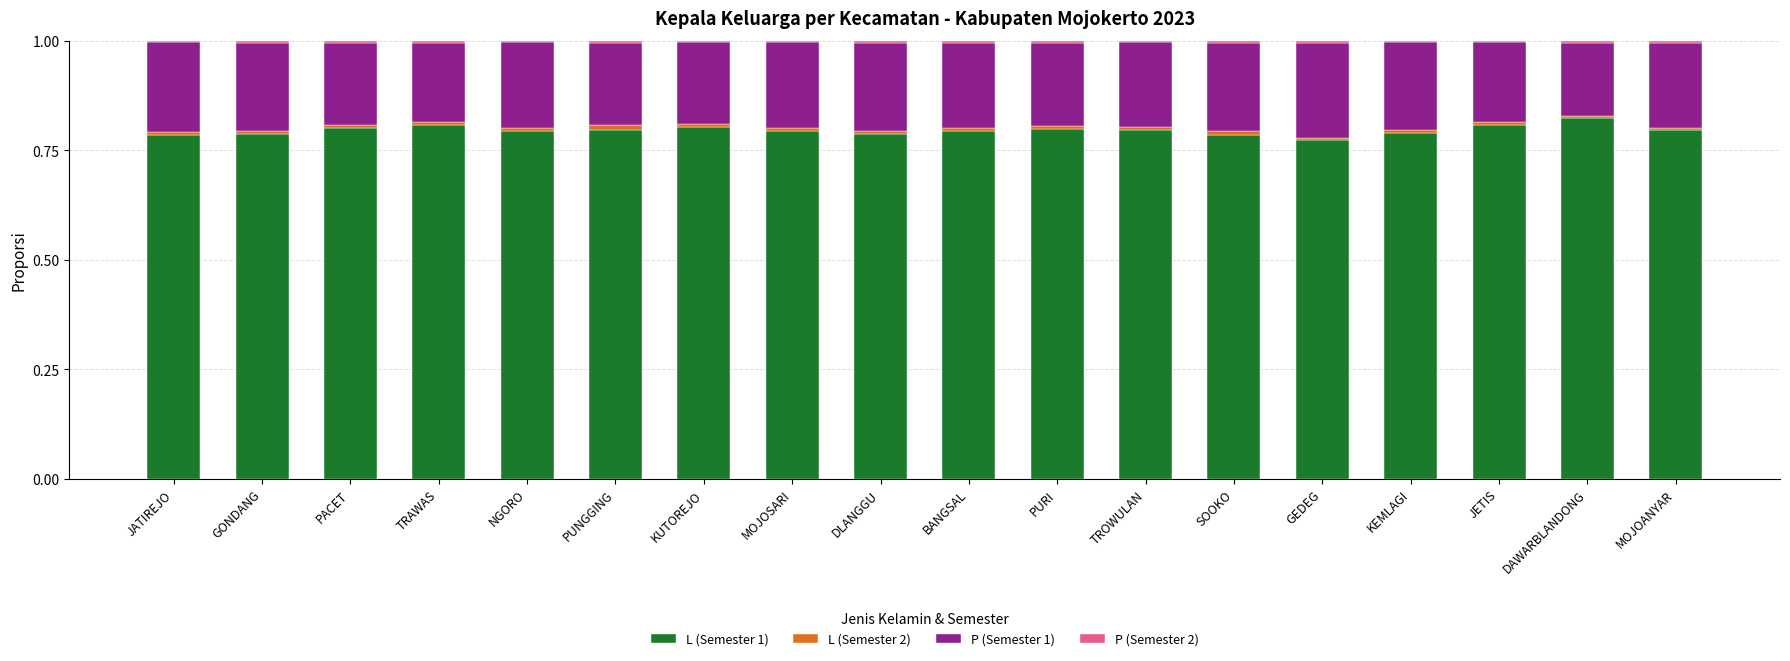

What is the sum of all L (Semester 1) values?

14.3